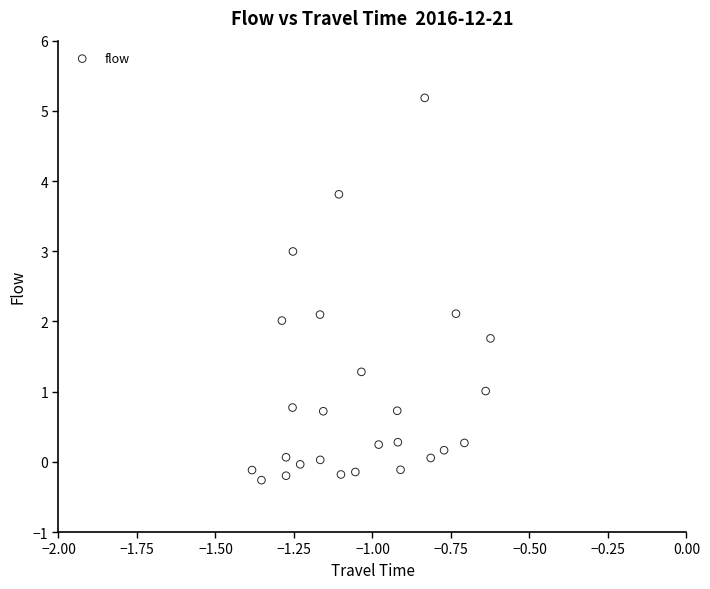

What is the range of X values (max minus min)?

0.8